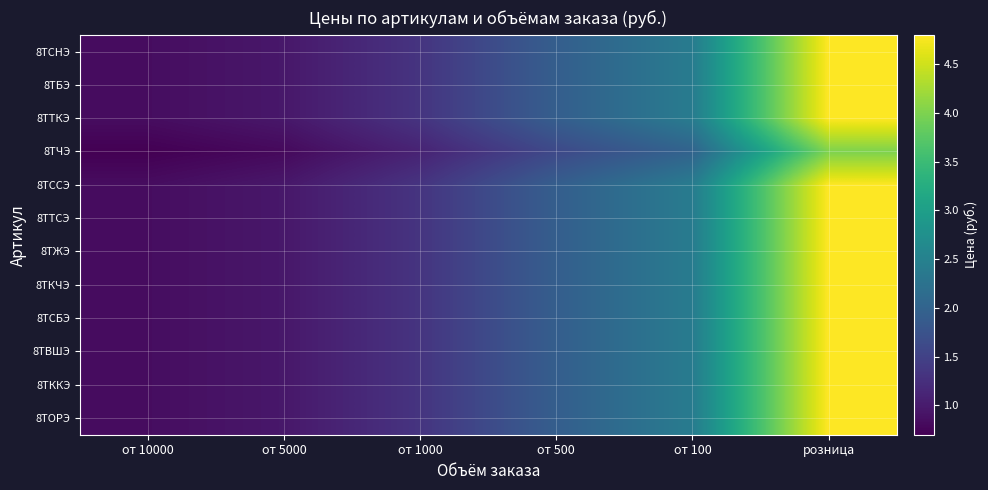

At how many categories does at least one series exceed 4?

1